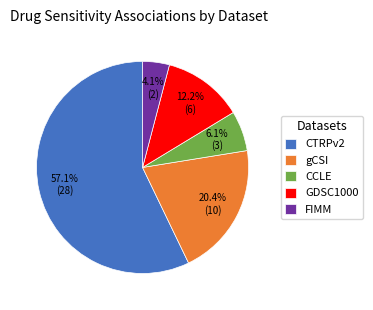

Does FIMM account for over 50% of the chart?

No